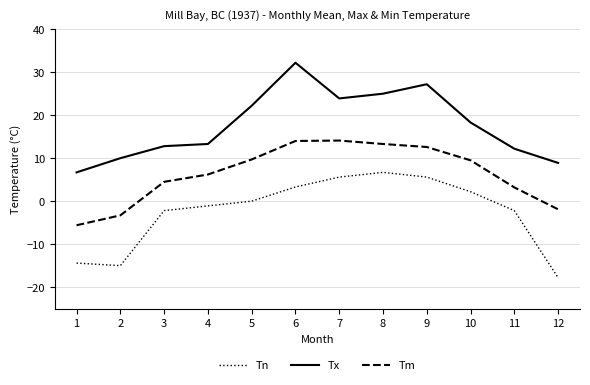

What is the spread (max minus min) of values at 2?

25.0